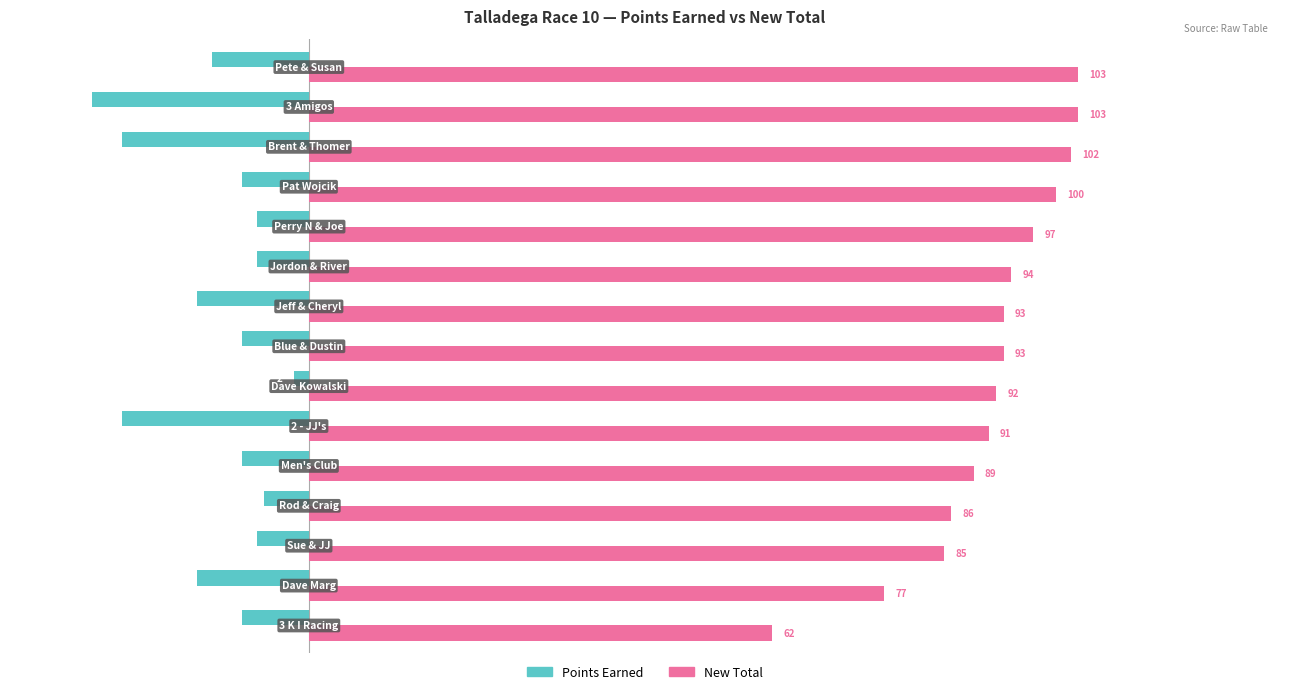

What is the maximum value for New Total?

103